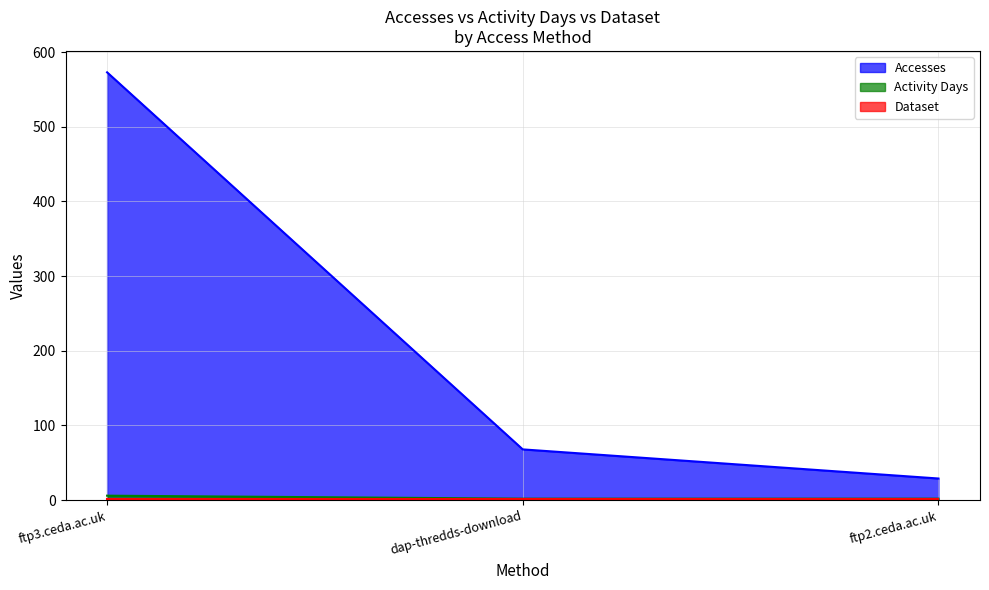

Which series has the widest spread of values?

Accesses